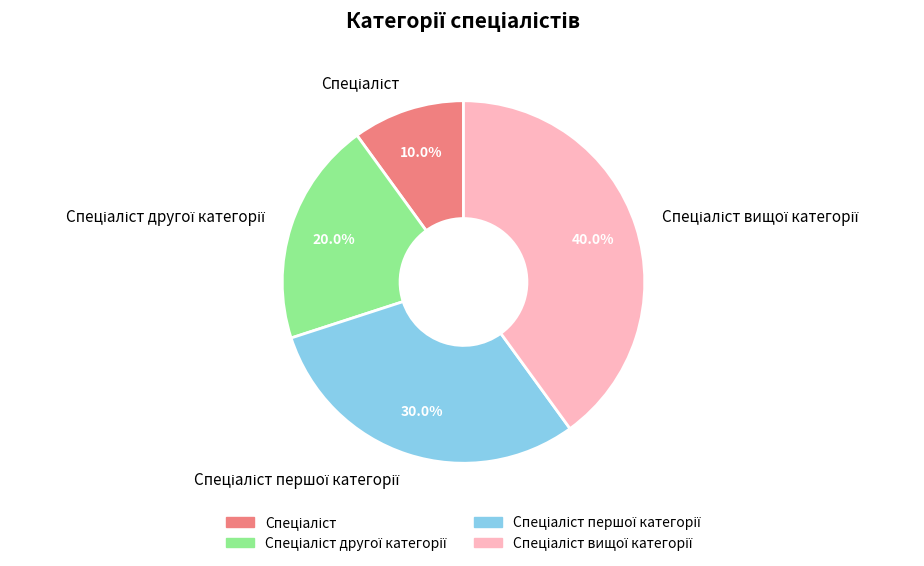

How many slices are in this pie chart?

4